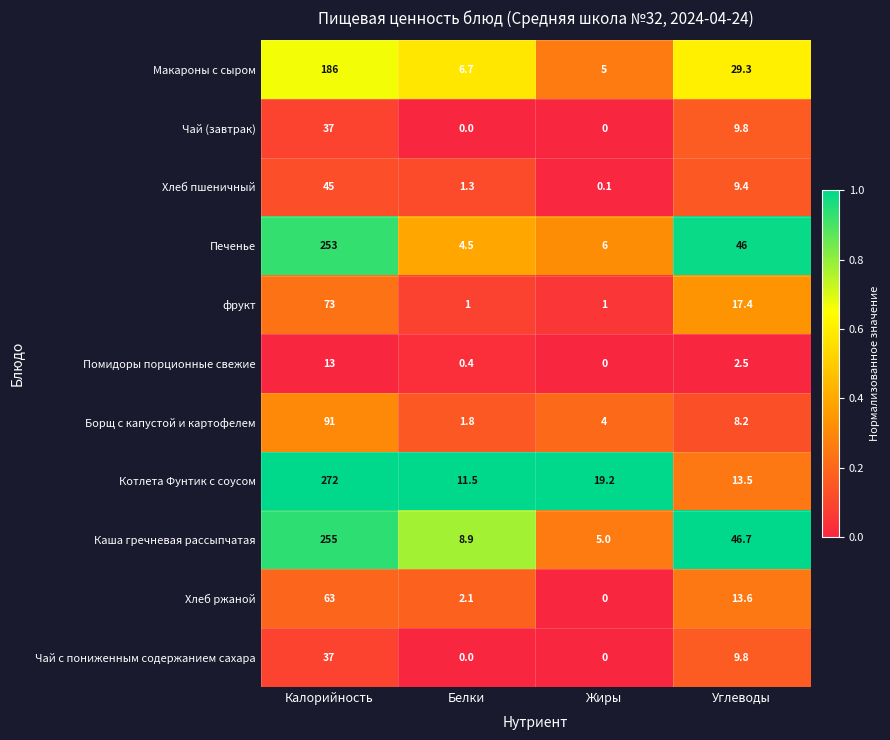

Is it true that Хлеб ржаной equals 63.0 at Калорийность?

True